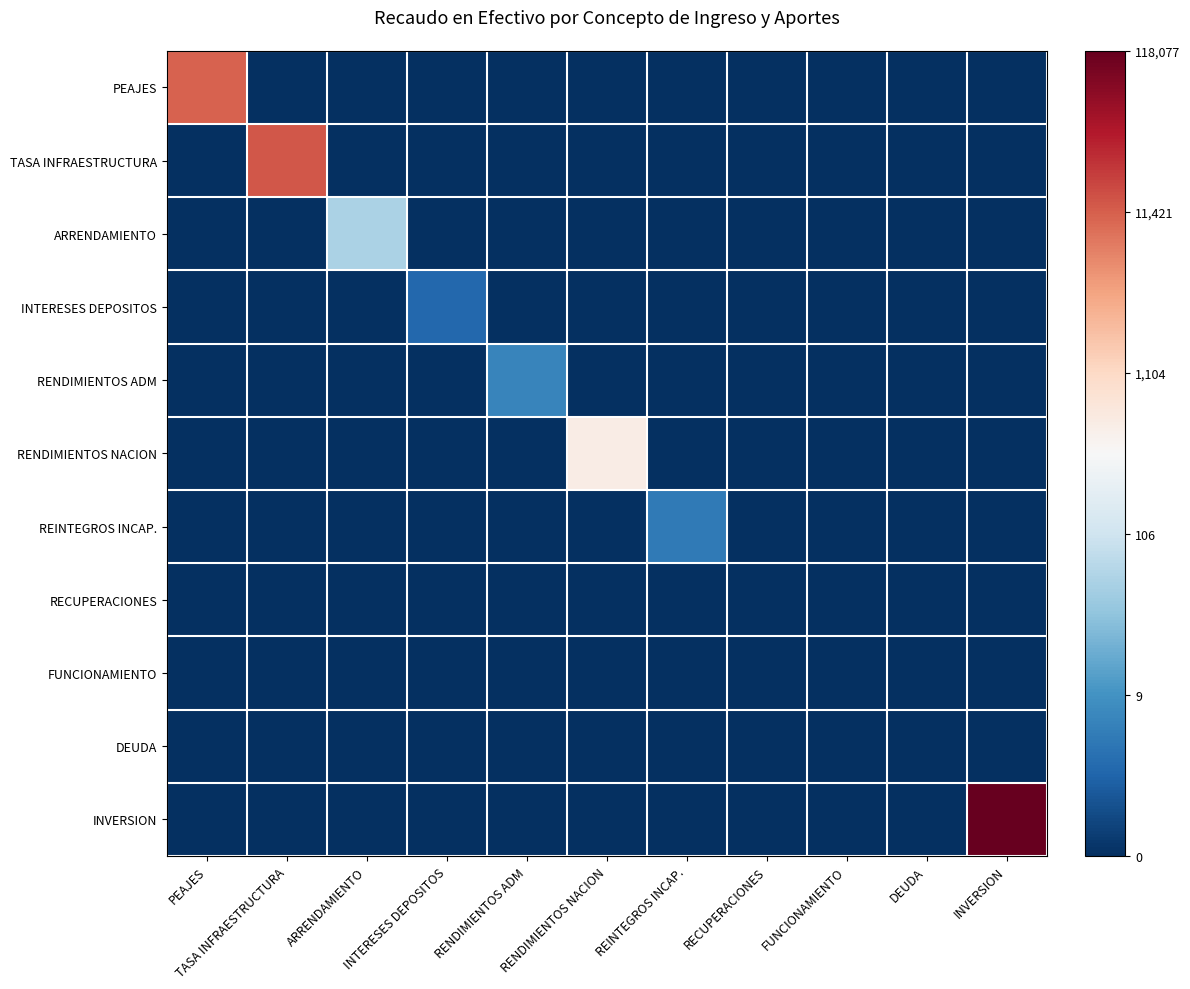

Which series has the largest total across all categories?

INVERSION